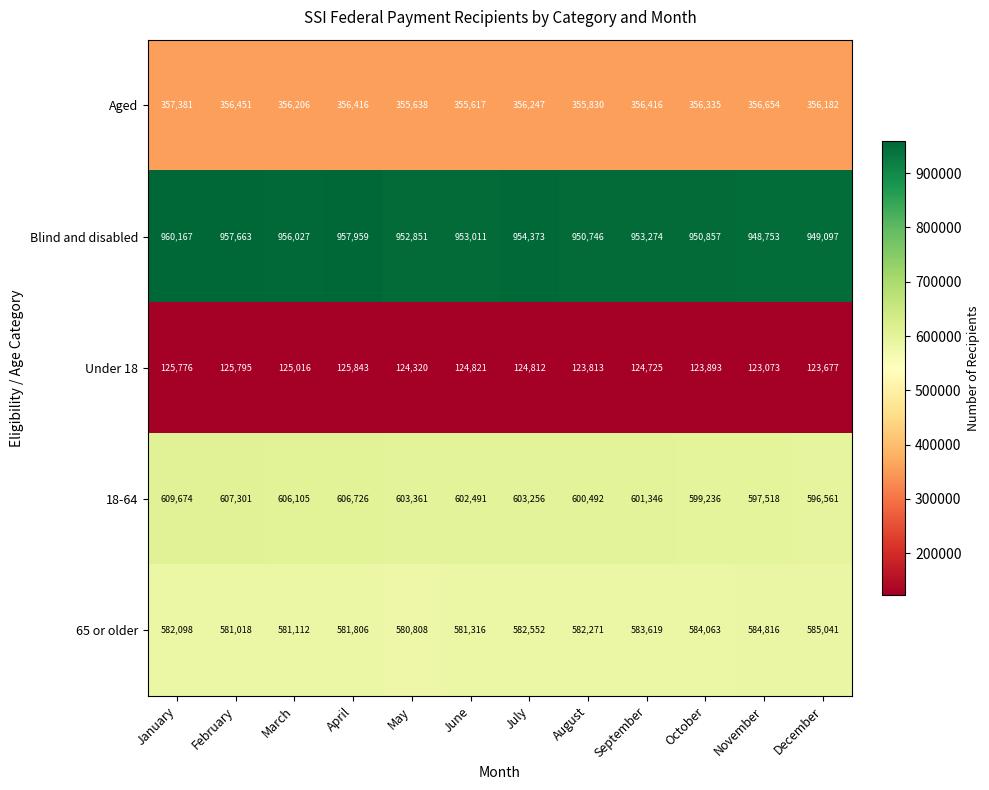

What is the smallest value displayed?

123073